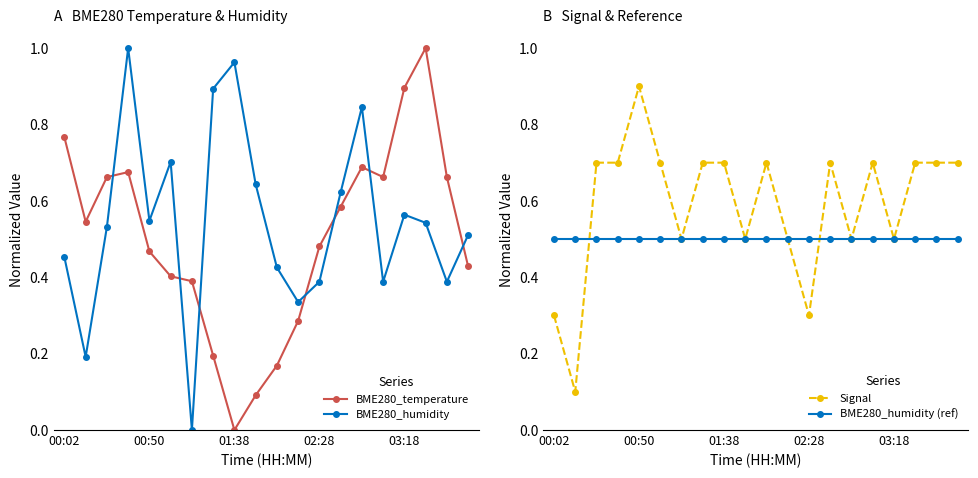

How many times do BME280_temperature and BME280_humidity cross each other?

7